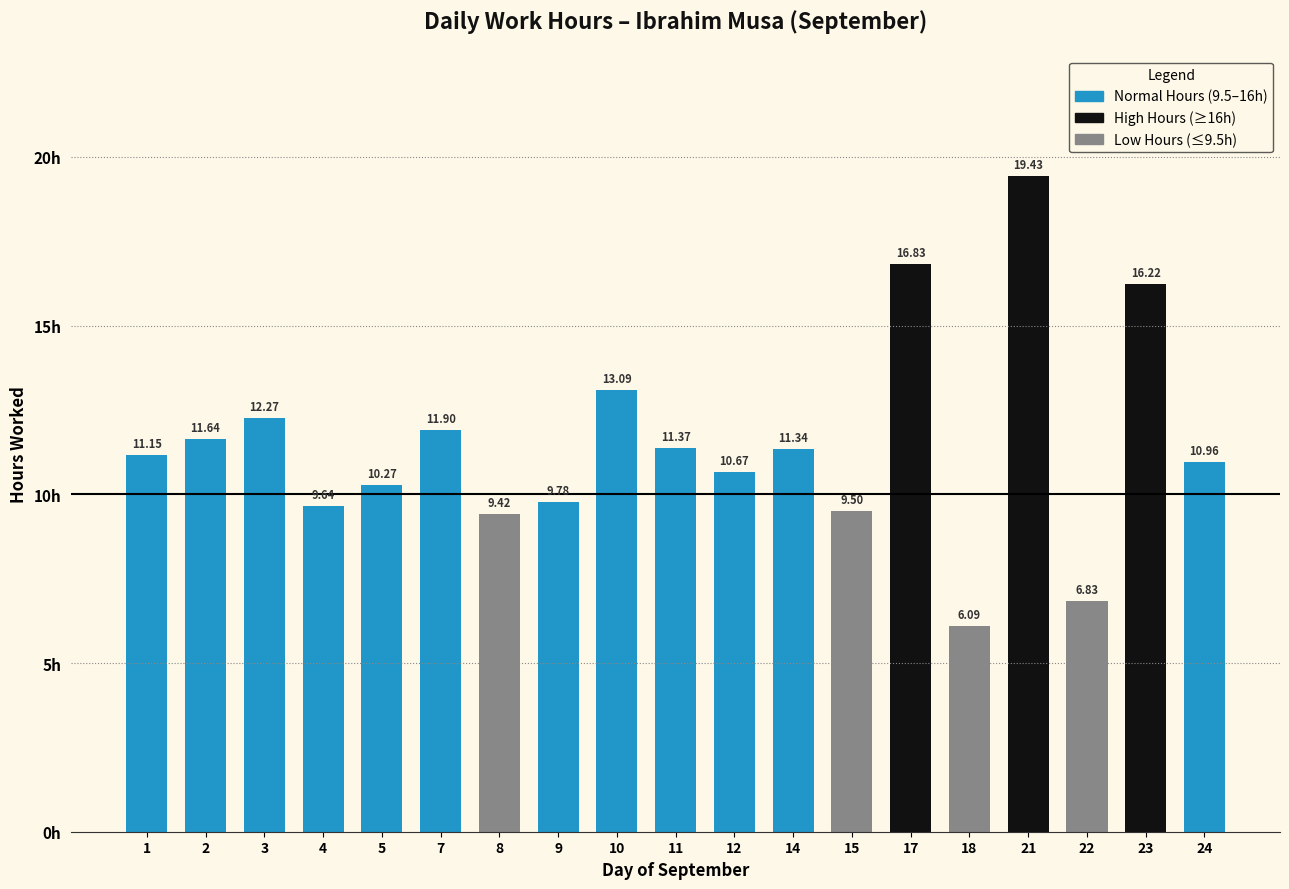

Where does the data first go above 11?

1